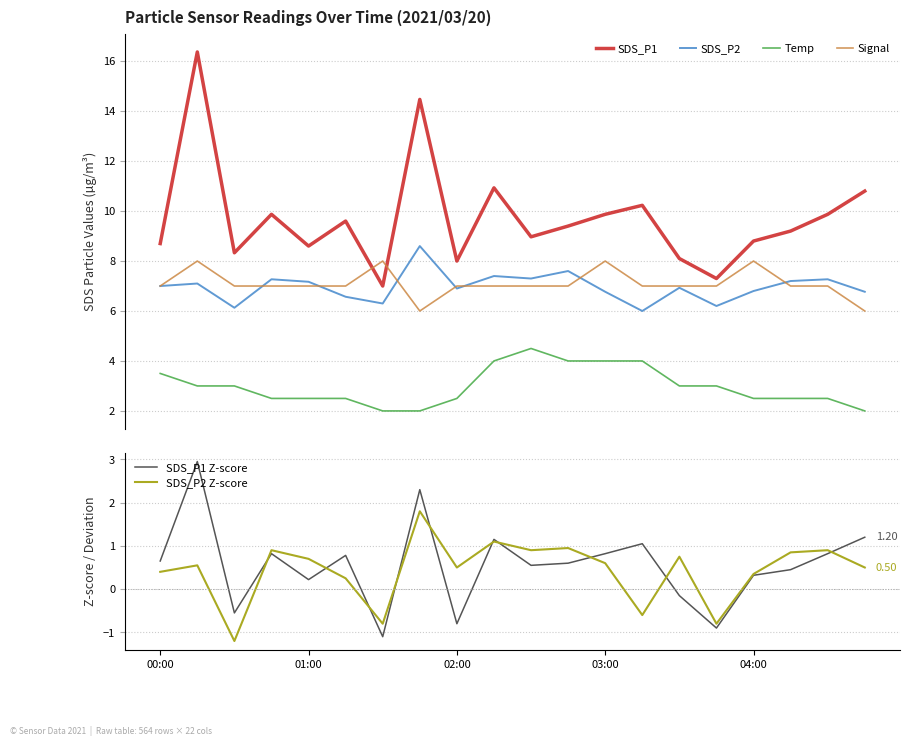

The value of SDS_P1 Z-score at 10 is 0.3. True or false?

False